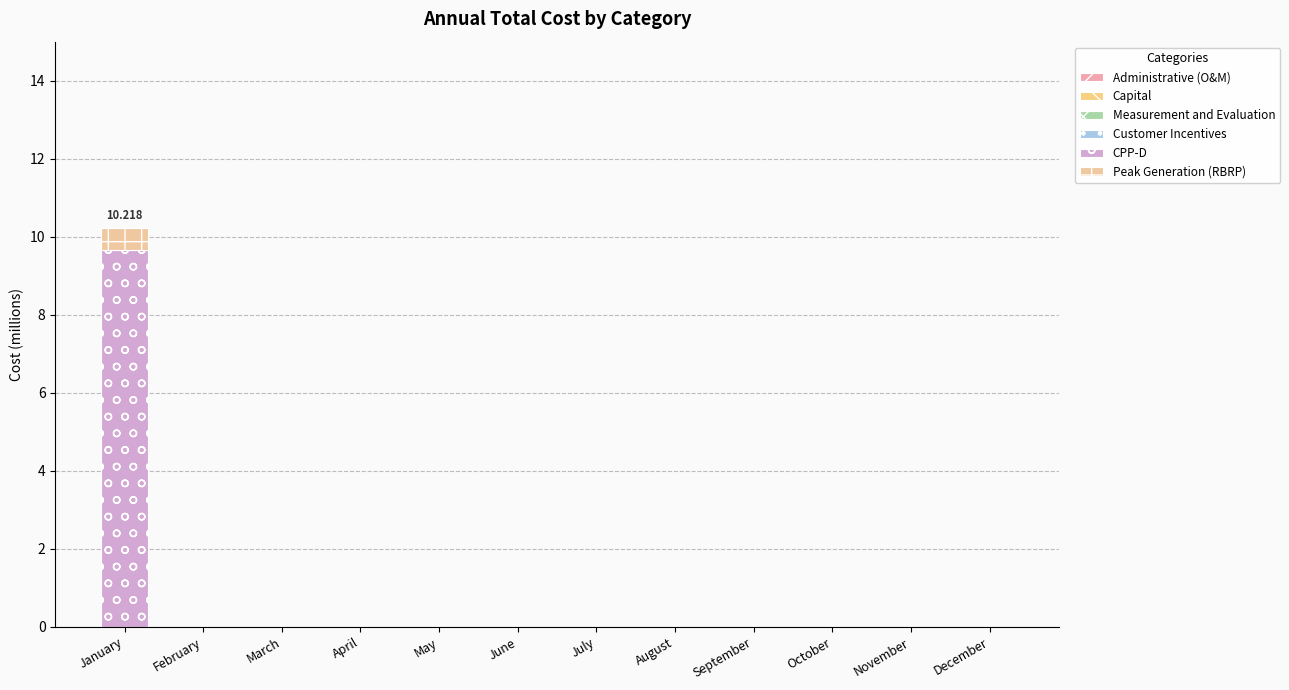

At how many categories does at least one series exceed 0?

1